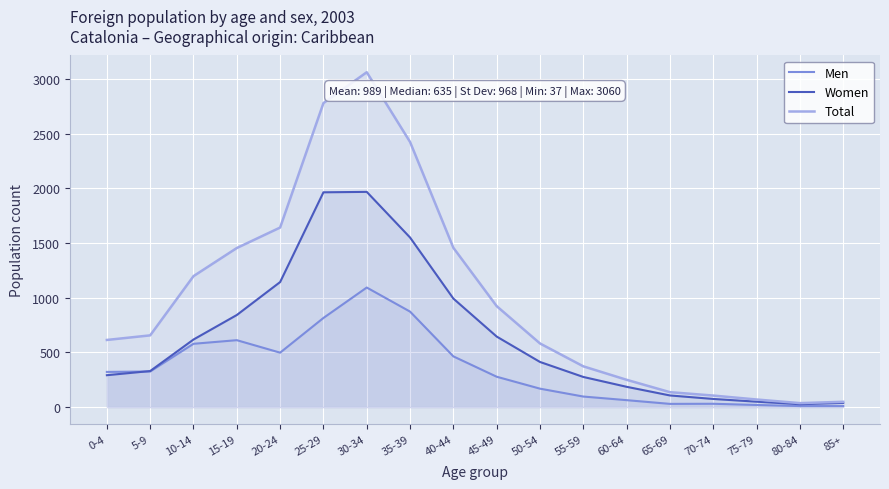

Reading left to right, list all the values displayed in this chart.

Men: 0-4=322	5-9=326	10-14=579	15-19=612	20-24=498	25-29=815	30-34=1093	35-39=873	40-44=464	45-49=278	50-54=169	55-59=97	60-64=64	65-69=30	70-74=31	75-79=20	80-84=10	85+=10
Women: 0-4=292	5-9=330	10-14=618	15-19=842	20-24=1143	25-29=1963	30-34=1967	35-39=1550	40-44=992	45-49=645	50-54=413	55-59=276	60-64=186	65-69=107	70-74=75	75-79=50	80-84=27	85+=39
Total: 0-4=614	5-9=656	10-14=1197	15-19=1454	20-24=1641	25-29=2778	30-34=3060	35-39=2423	40-44=1456	45-49=923	50-54=582	55-59=373	60-64=250	65-69=137	70-74=106	75-79=70	80-84=37	85+=49